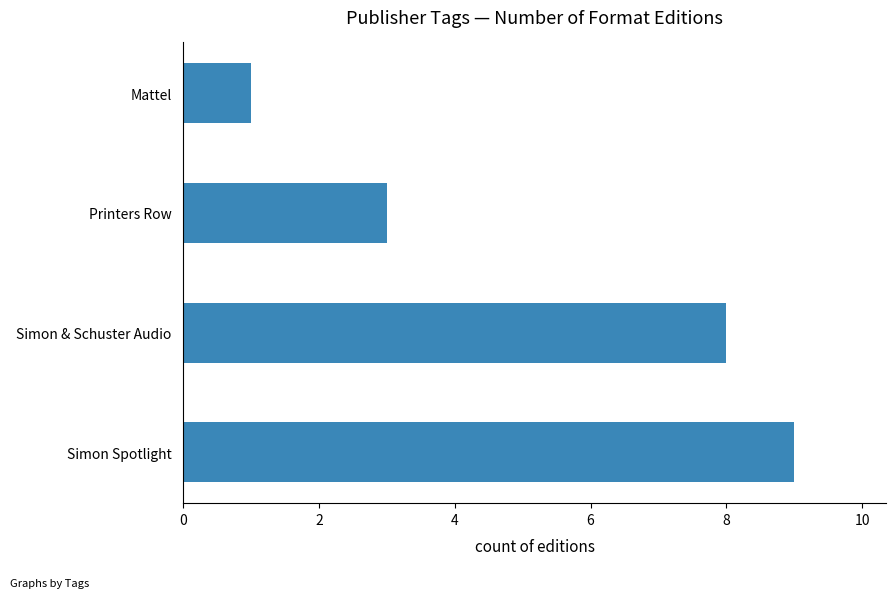

True or false: the data shows 3 at Printers Row.

True